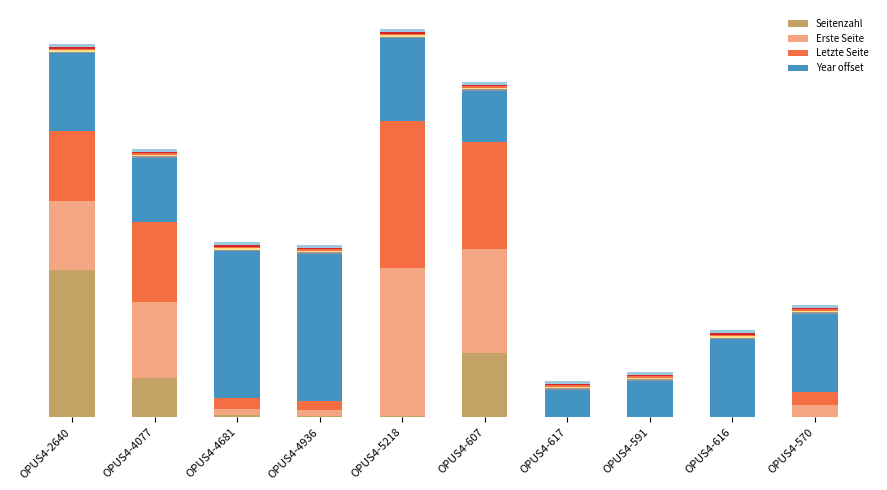

At which label is Letzte Seite closest to 0?

OPUS4-617